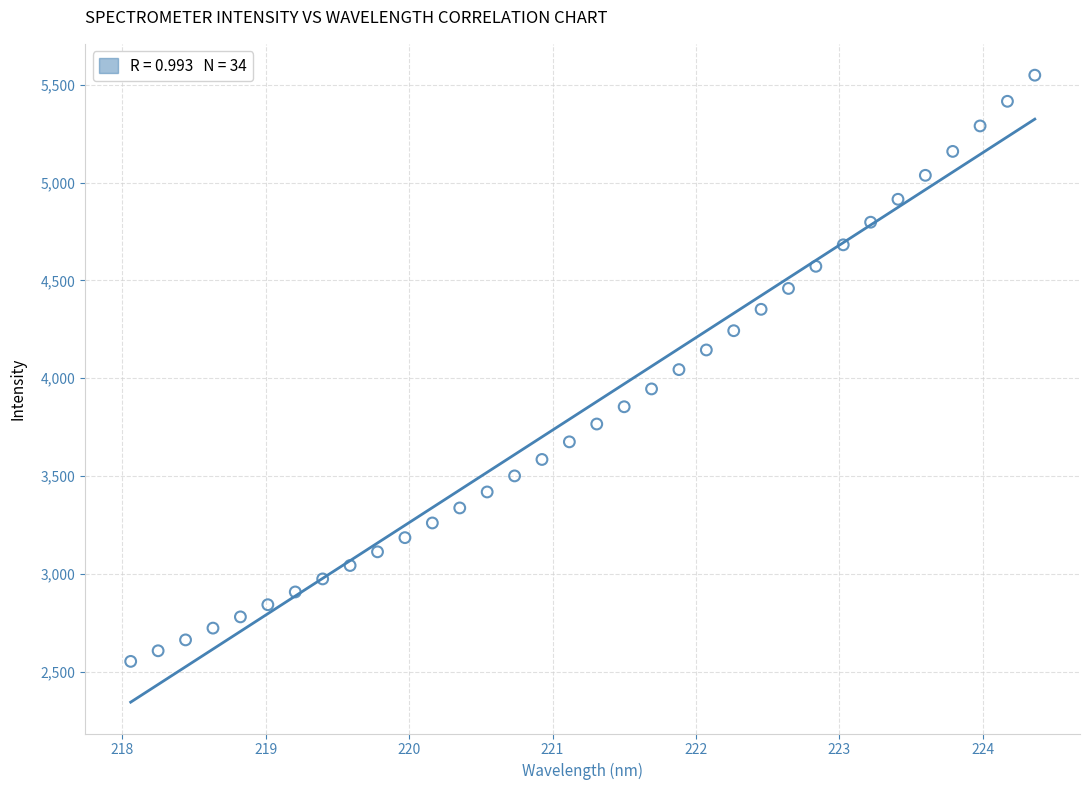

What is the range of X values (max minus min)?

6.3